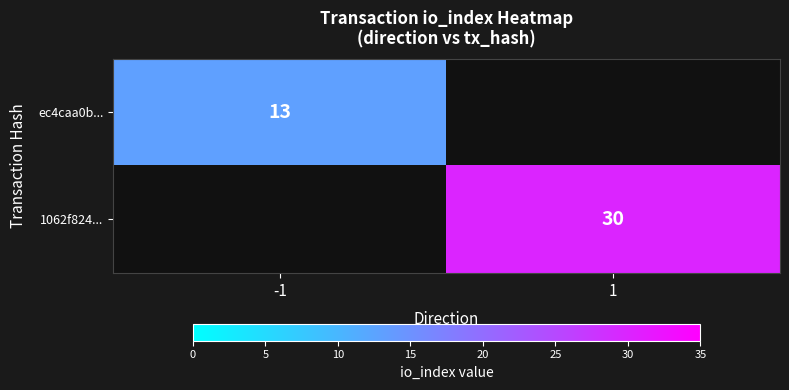

The 1062f824... series shows 6 at 1. True or false?

False